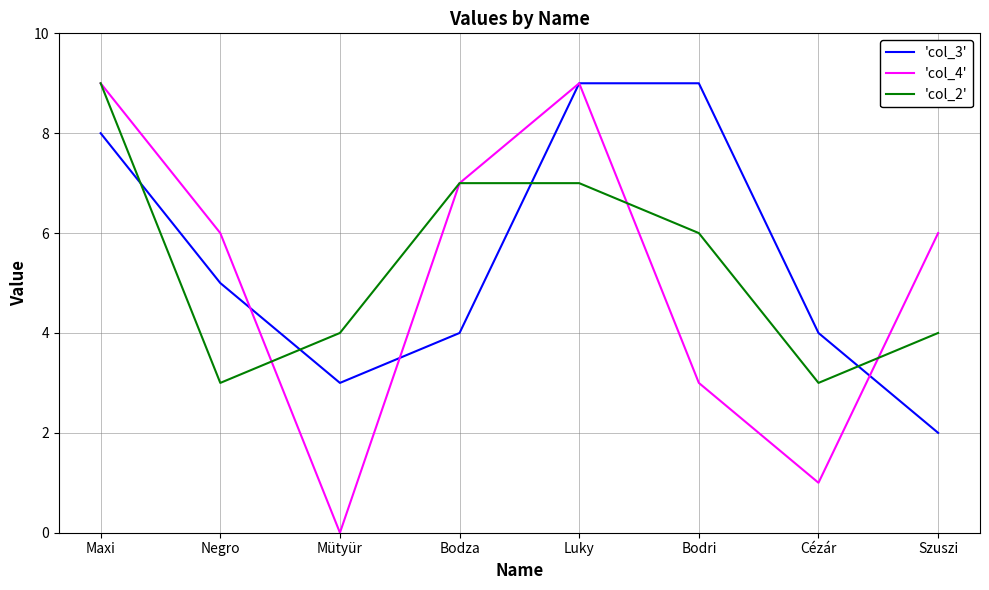

What is the difference between the maximum and minimum values in the 'col_4' series?

9